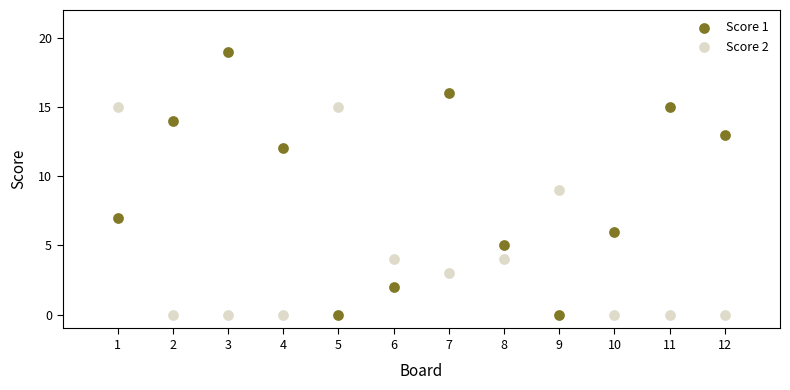

Which series contains the highest Y value?

Score 1